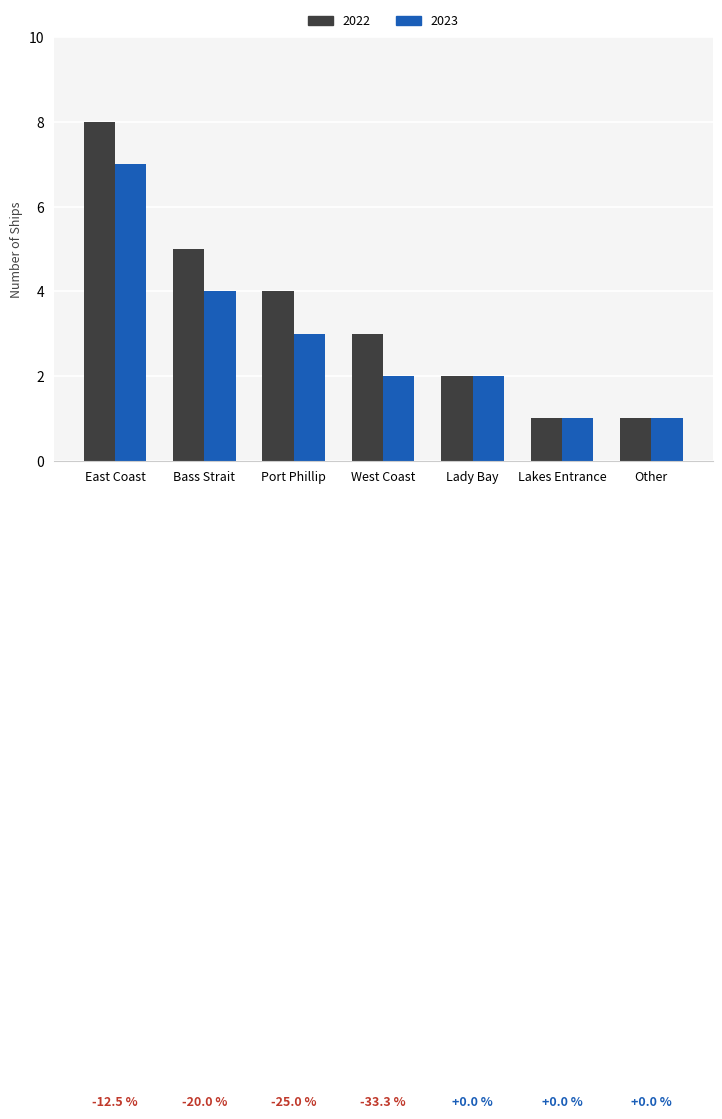

Is it true that 2023 equals 4 at Bass Strait?

True